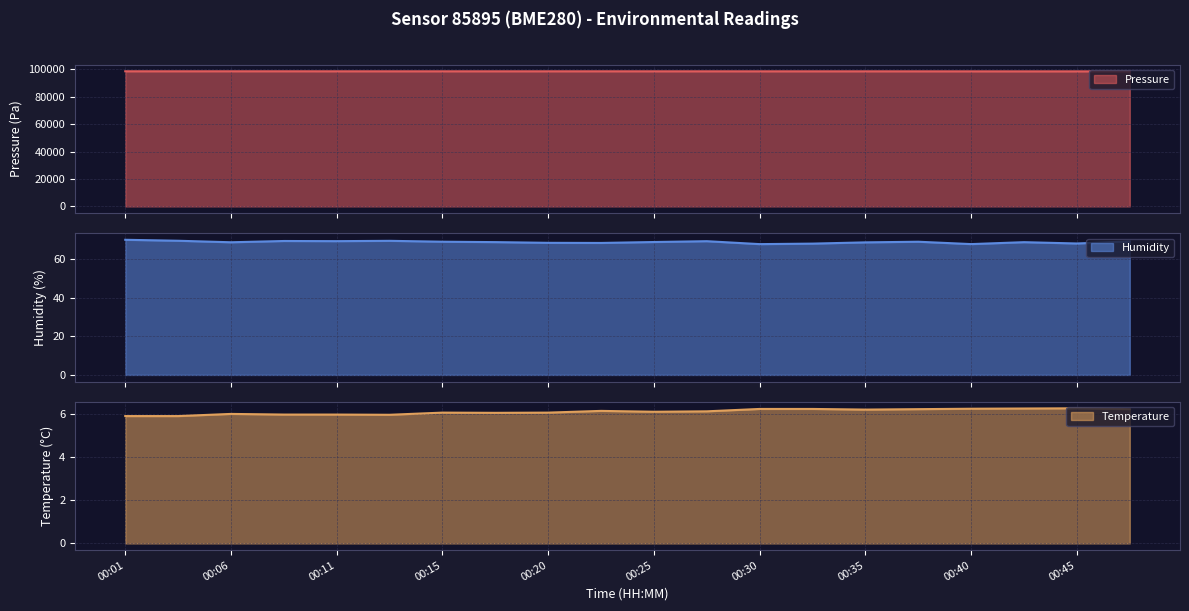

What is the greatest value displayed?

98479.2